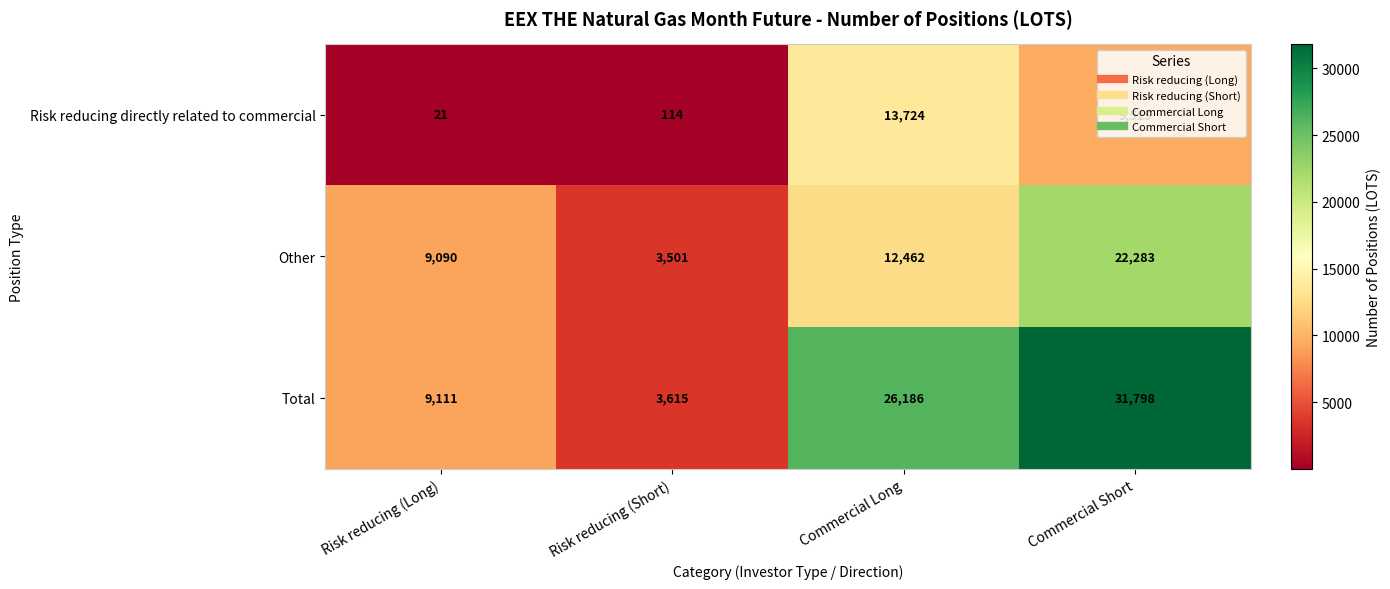

Which series changed the most between Risk reducing (Long) and Risk reducing (Short)?

Other